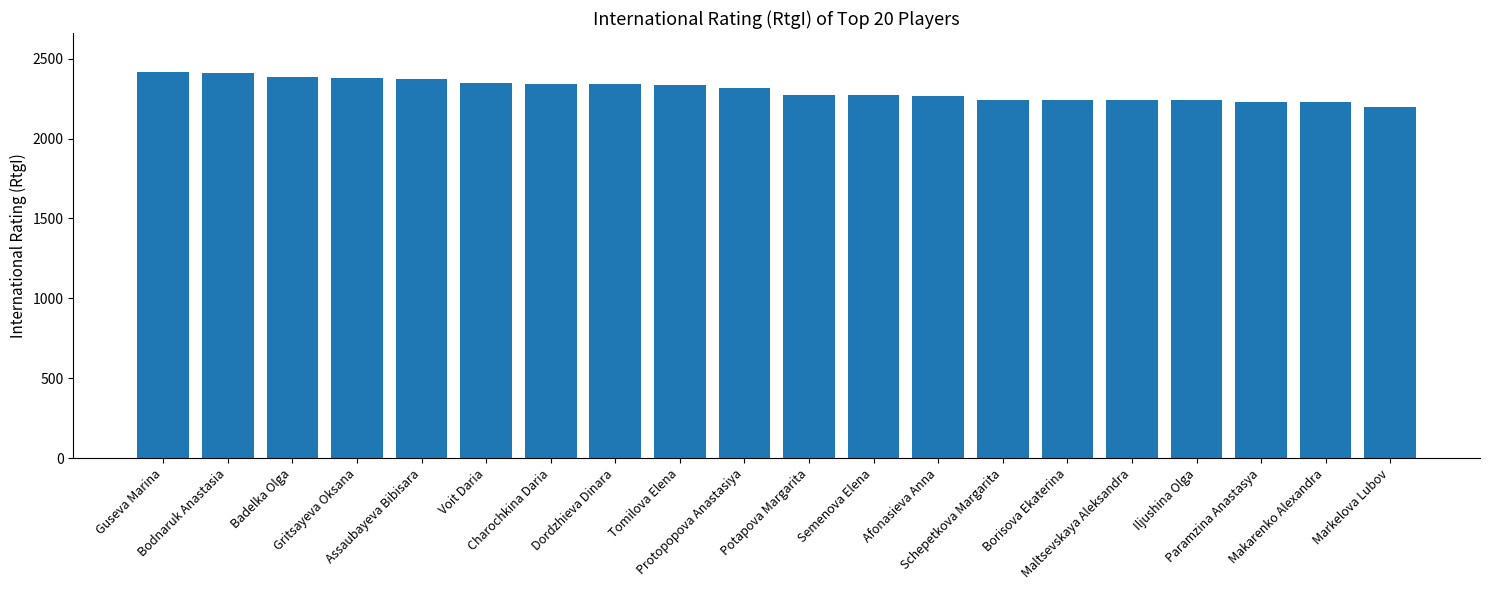

What is the greatest value displayed?

2419